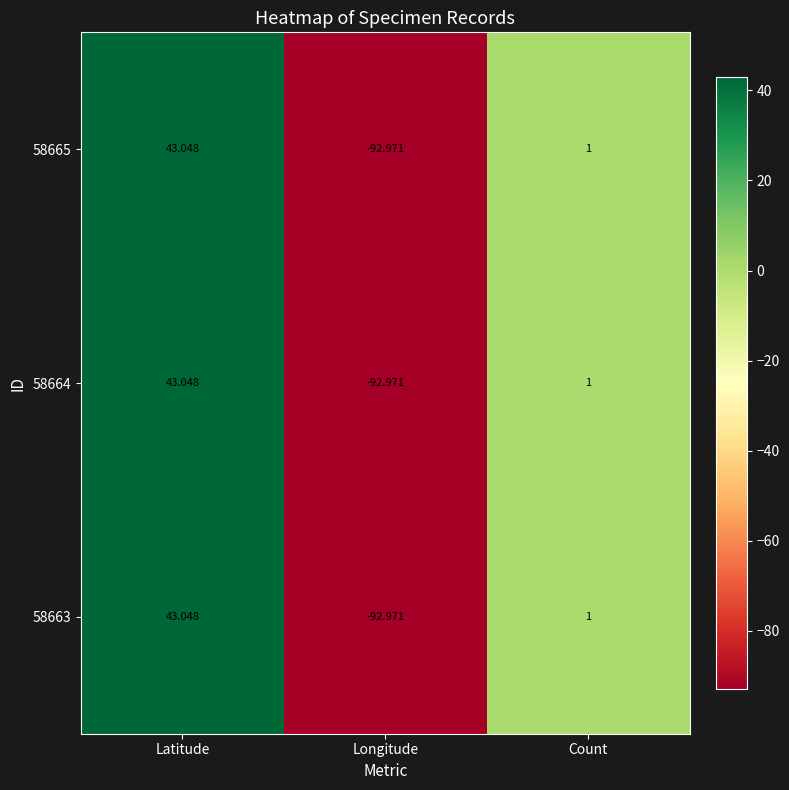

At how many categories does at least one series exceed 10?

1